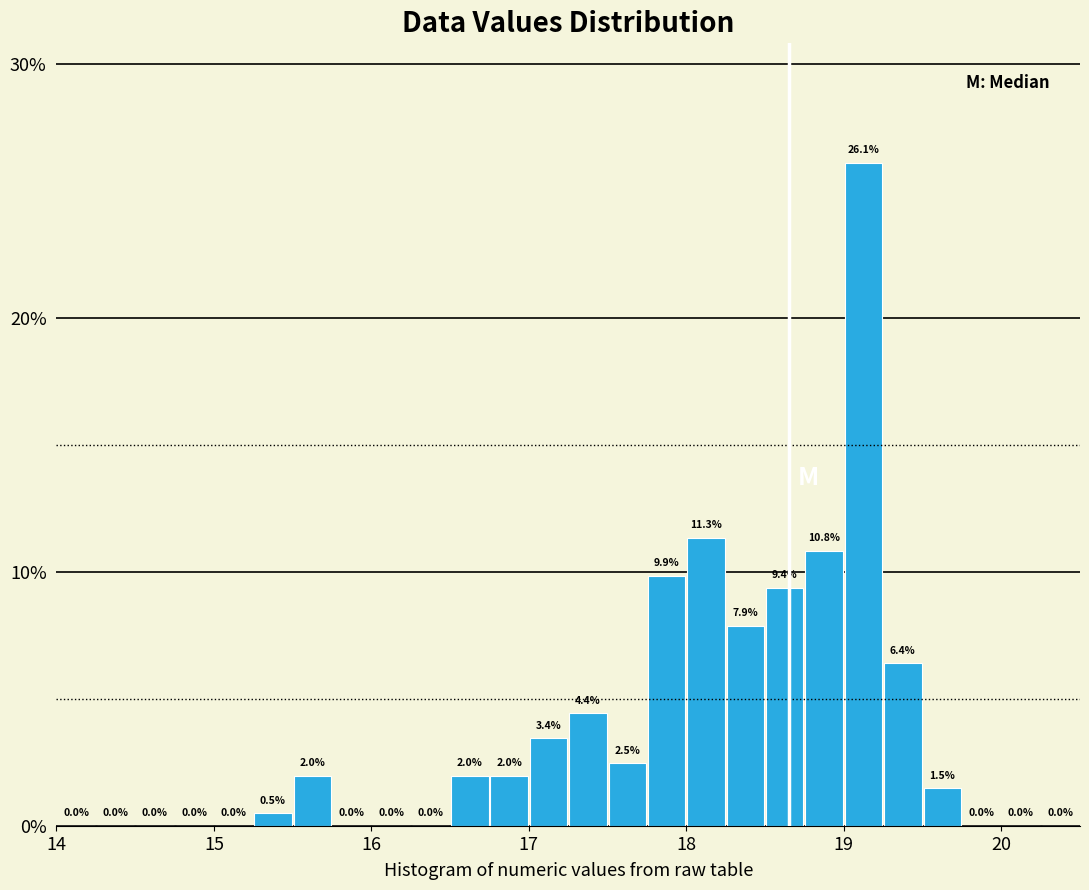

Around what value on the x-axis is the tallest bar? Give the approximate position of its centre, as read against the axis.

19.1